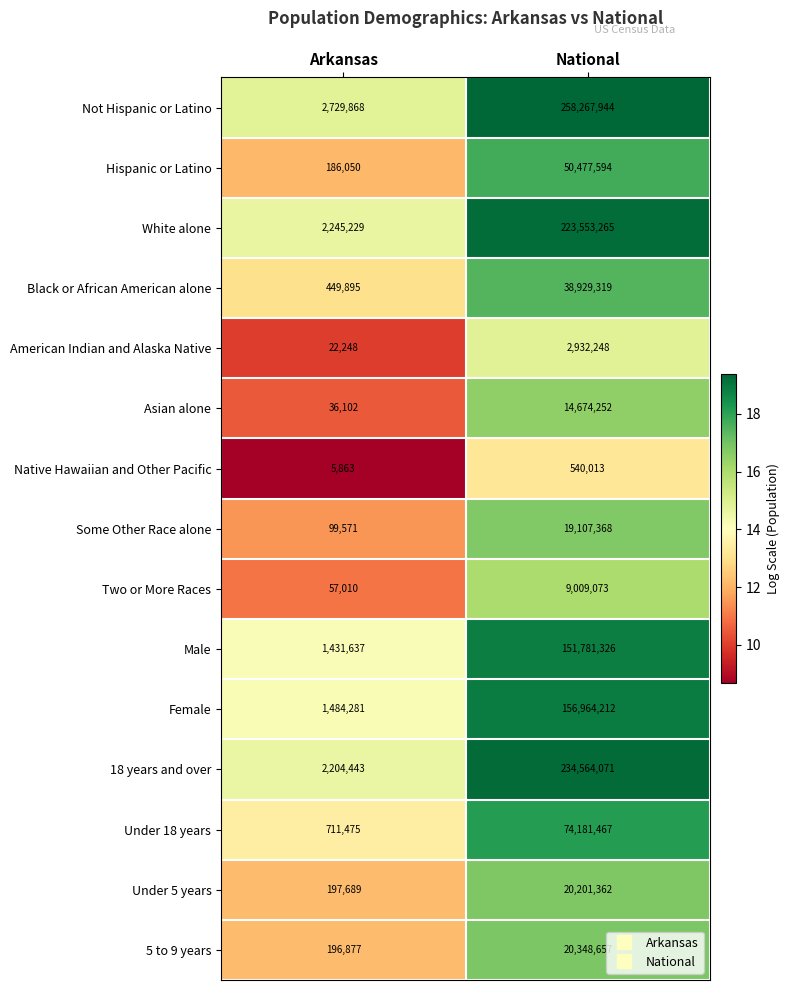

Reading left to right, what are all the values shown in this chart?

Not Hispanic or Latino: 2729868	258267944
Hispanic or Latino: 186050	50477594
White alone: 2245229	223553265
Black or African American alone: 449895	38929319
American Indian and Alaska Native: 22248	2932248
Asian alone: 36102	14674252
Native Hawaiian and Other Pacific: 5863	540013
Some Other Race alone: 99571	19107368
Two or More Races: 57010	9009073
Male: 1431637	151781326
Female: 1484281	156964212
18 years and over: 2204443	234564071
Under 18 years: 711475	74181467
Under 5 years: 197689	20201362
5 to 9 years: 196877	20348657